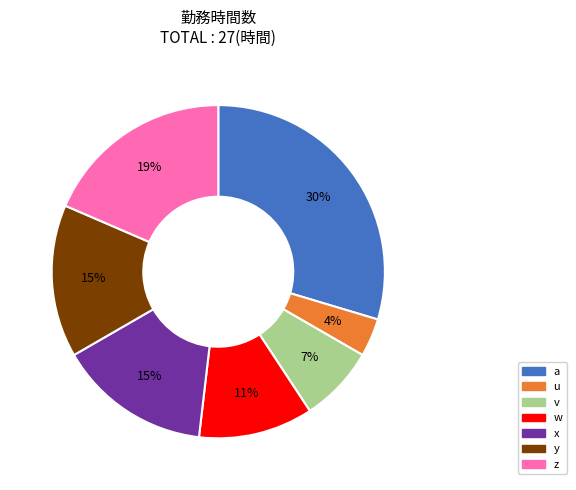

To the nearest percent, what is the average slice percentage?

14%